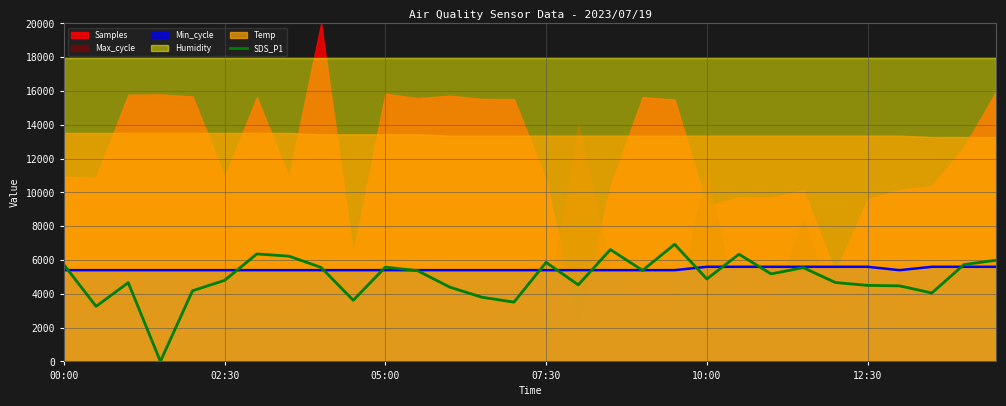

Where does the data first go above 5178?

00:00